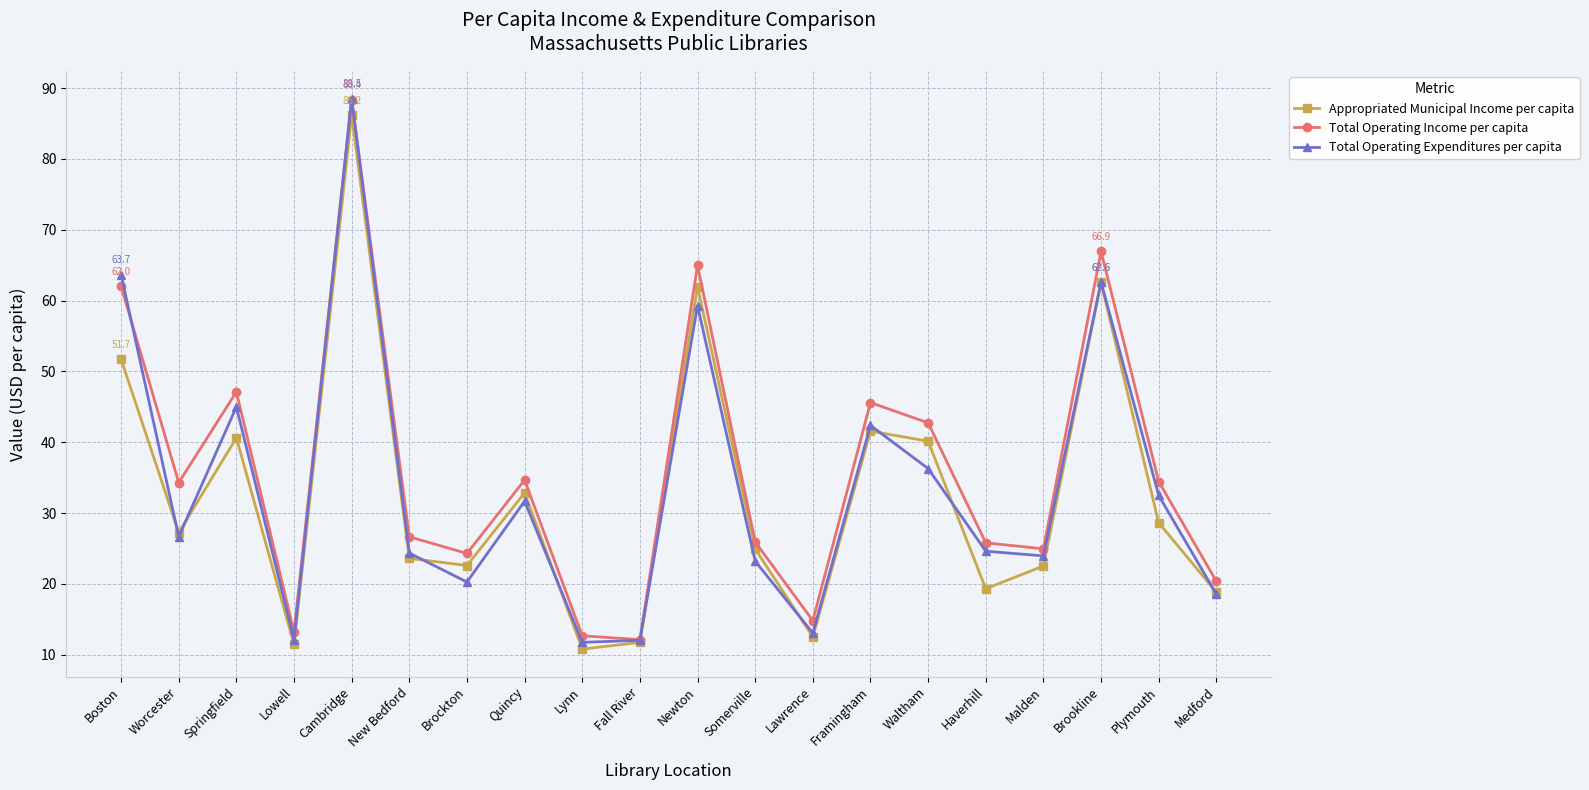

What is the maximum value for Appropriated Municipal Income per capita?

86.2